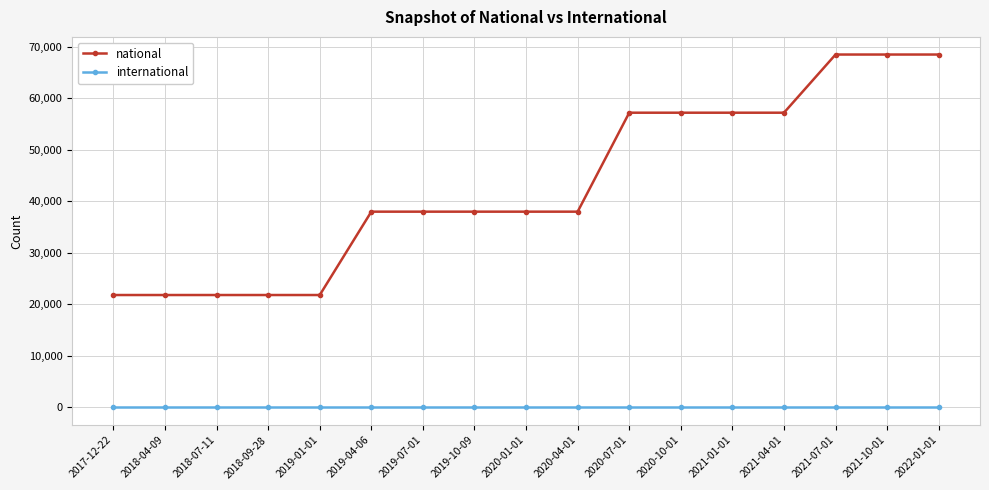

List the series in order of their peak value, highest first.

national, international